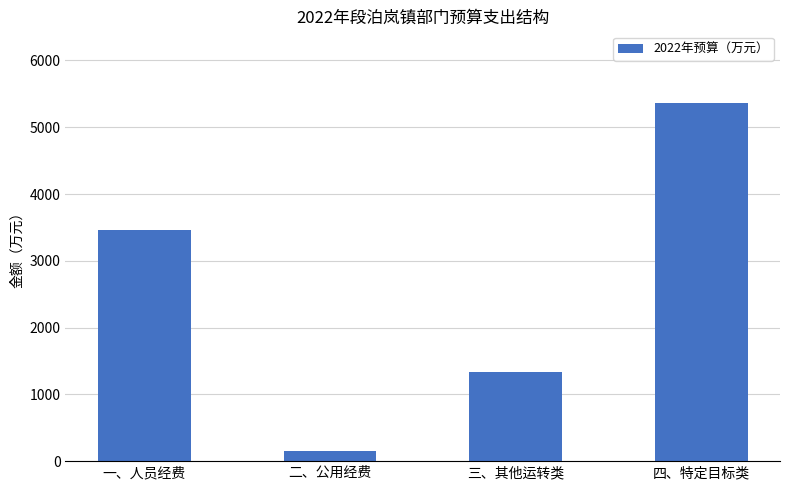

List the labels in order of value, largest first.

四、特定目标类, 一、人员经费, 三、其他运转类, 二、公用经费